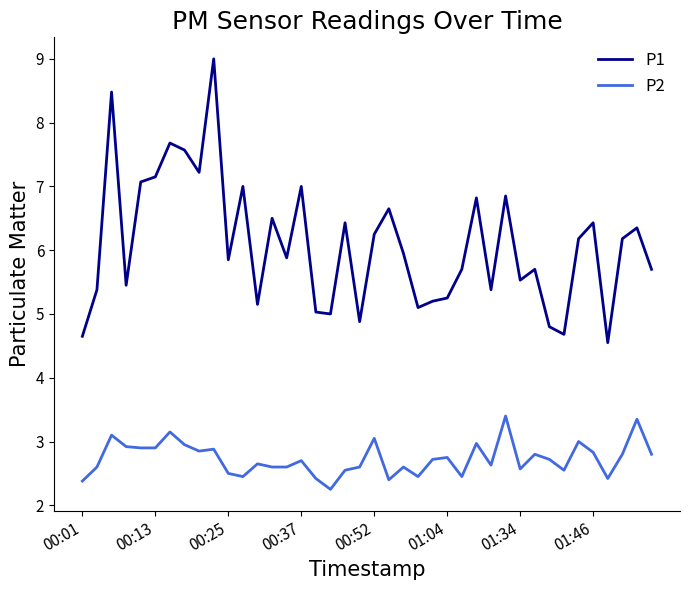

What are all the series names shown in the legend?

P1, P2